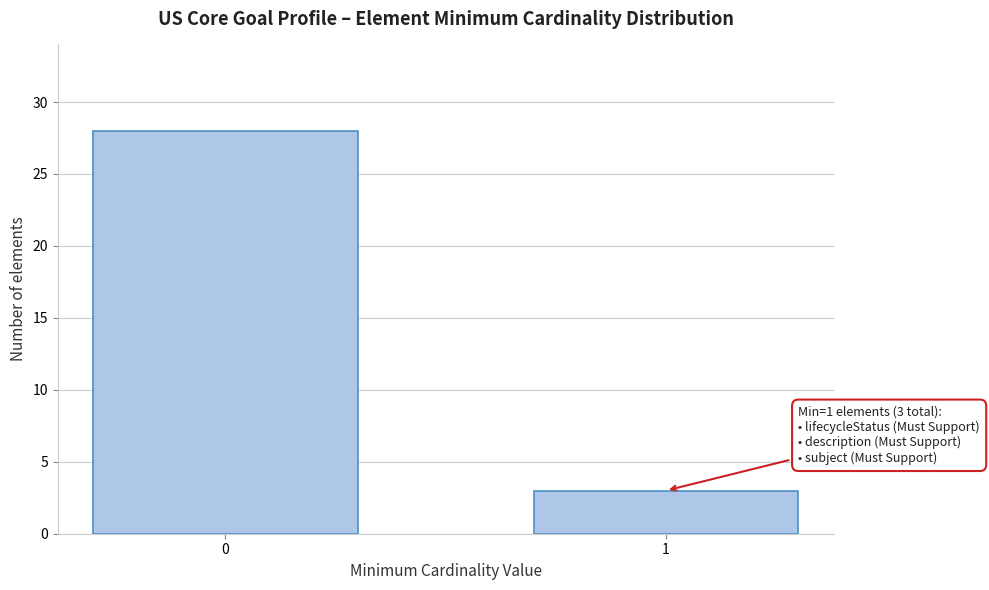

Reading left to right, transcribe all the data shown in this chart.

28	3